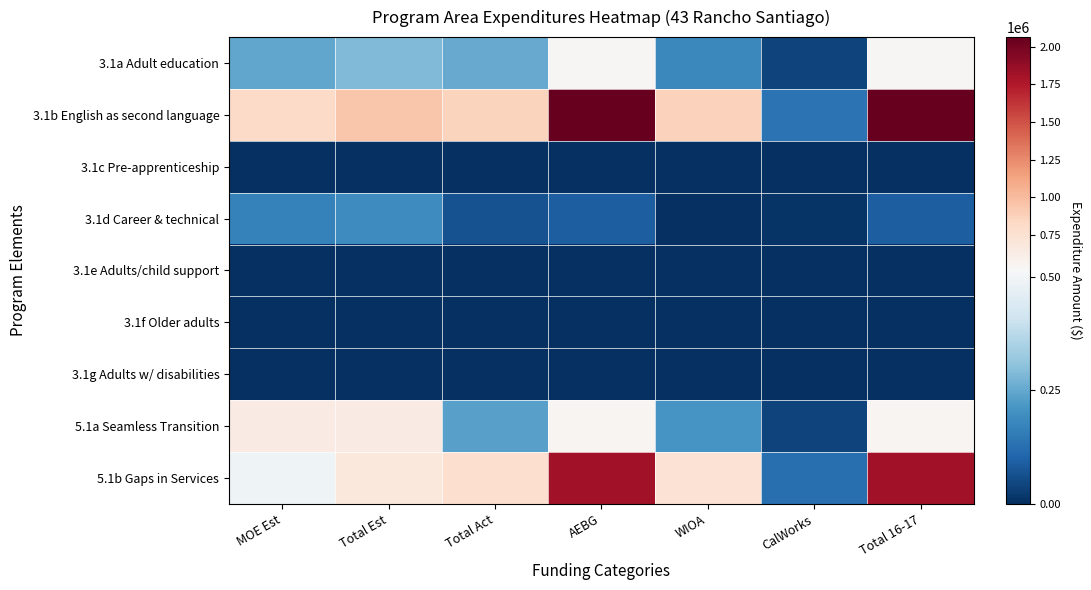

What is the spread (max minus min) of values at Total Act?

863515